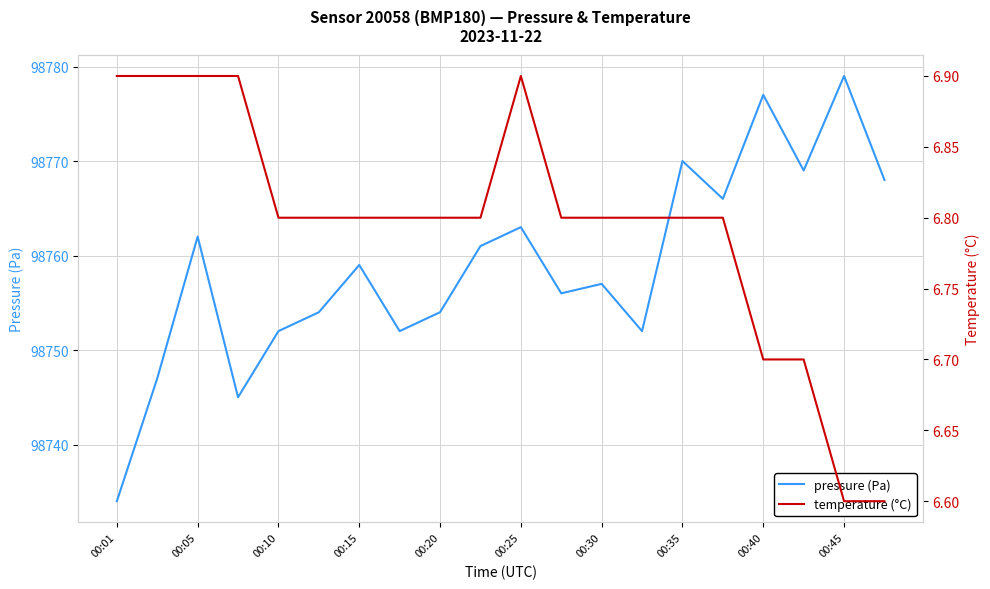

True or false: pressure (Pa) has a value of 98757 at 00:30.

True